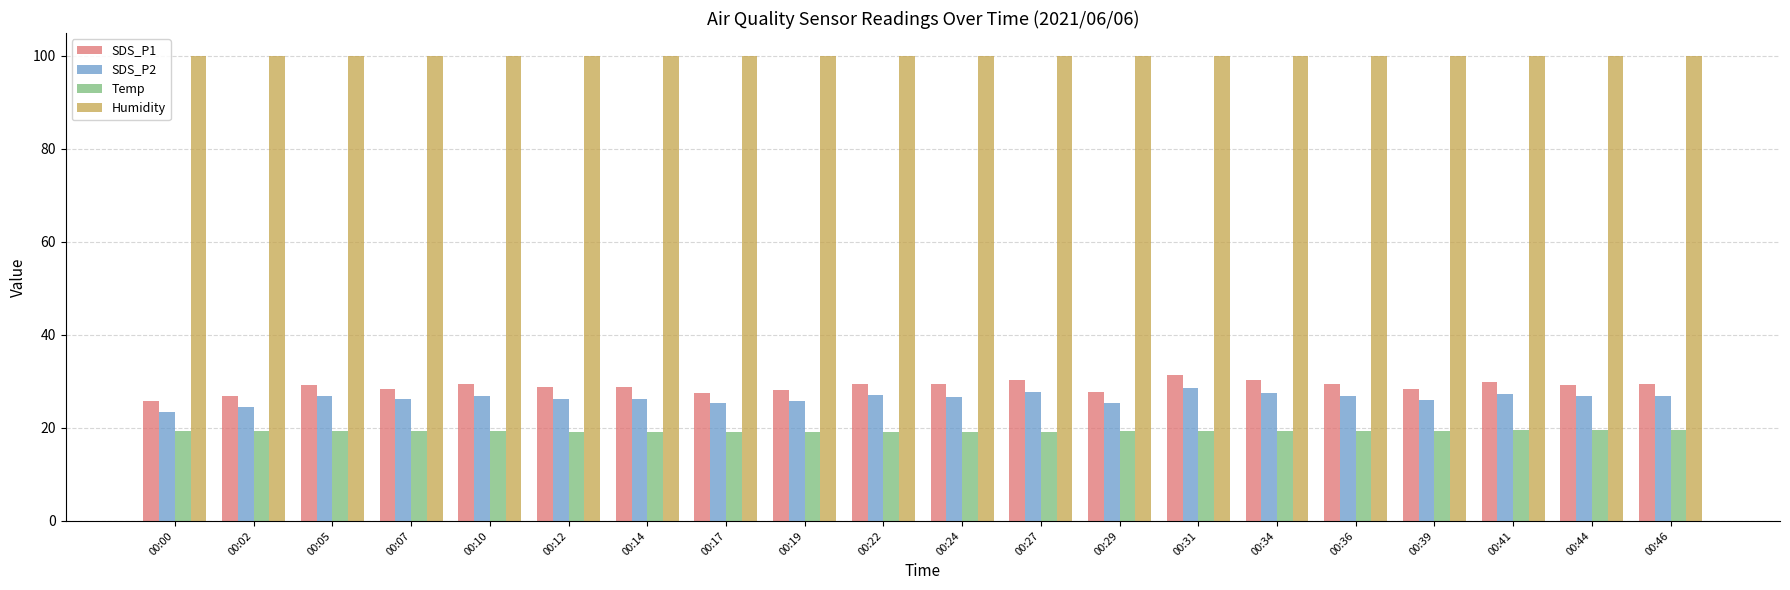

Which series has the largest total across all categories?

Humidity